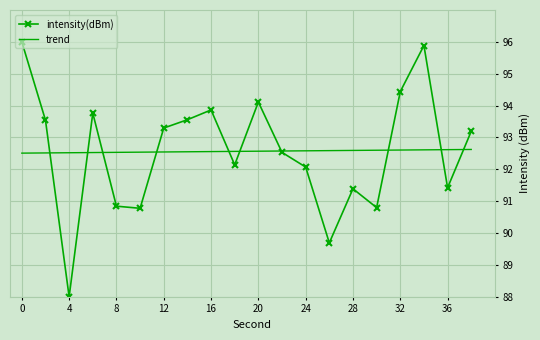

What is the minimum value for trend?

92.5